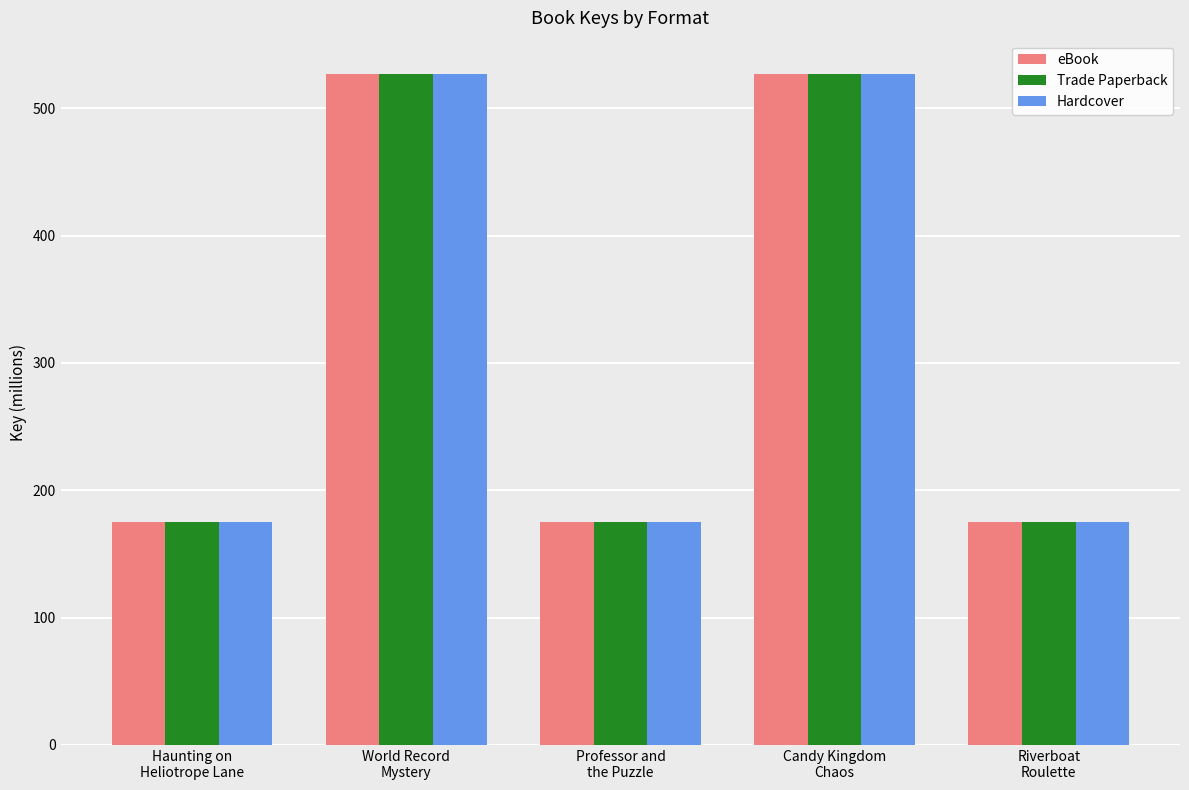

Is it true that Trade Paperback equals 862.9 at World Record
Mystery?

False